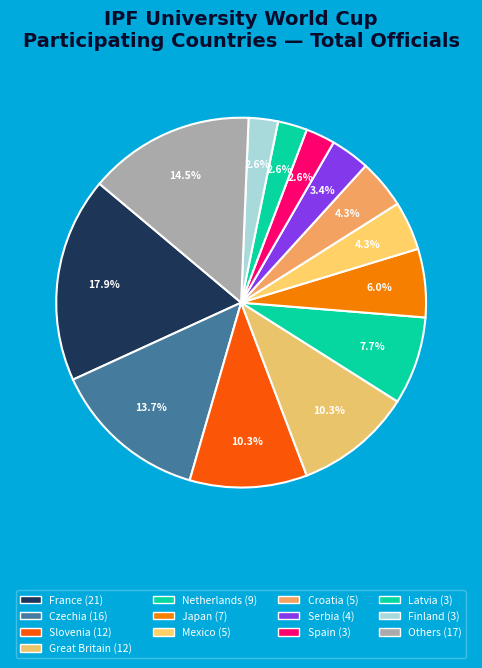

Count the number of slices in the pie.

13